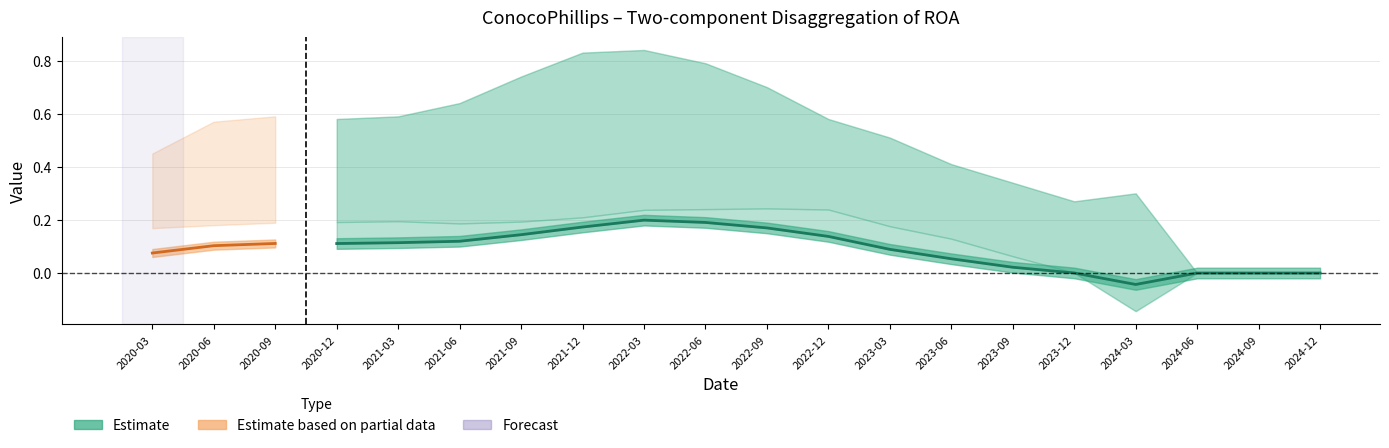

True or false: Asset Turnover and Net Profit Margin intersect in this chart.

False